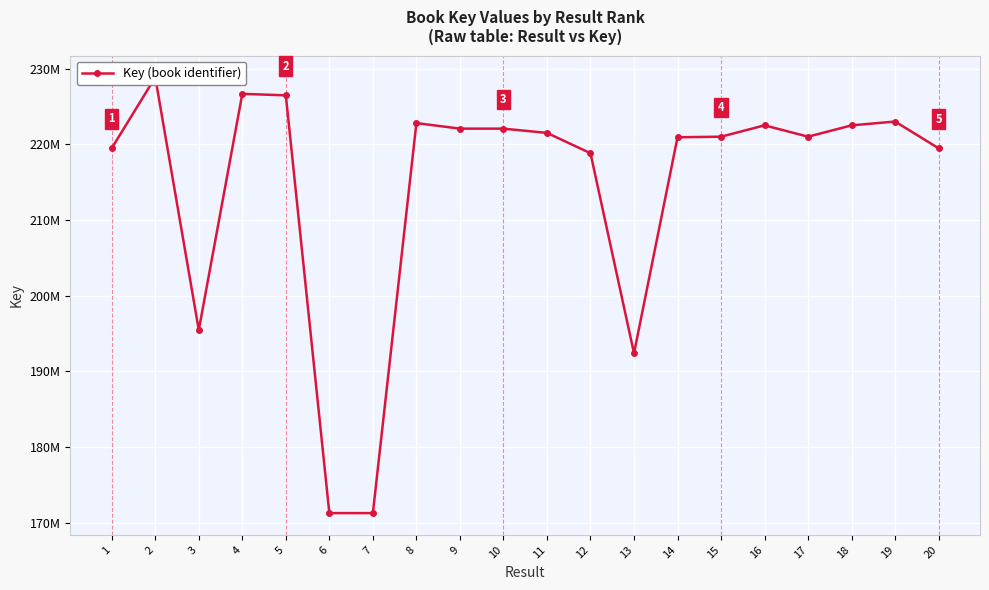

At which category does the data reach its first local peak?

2